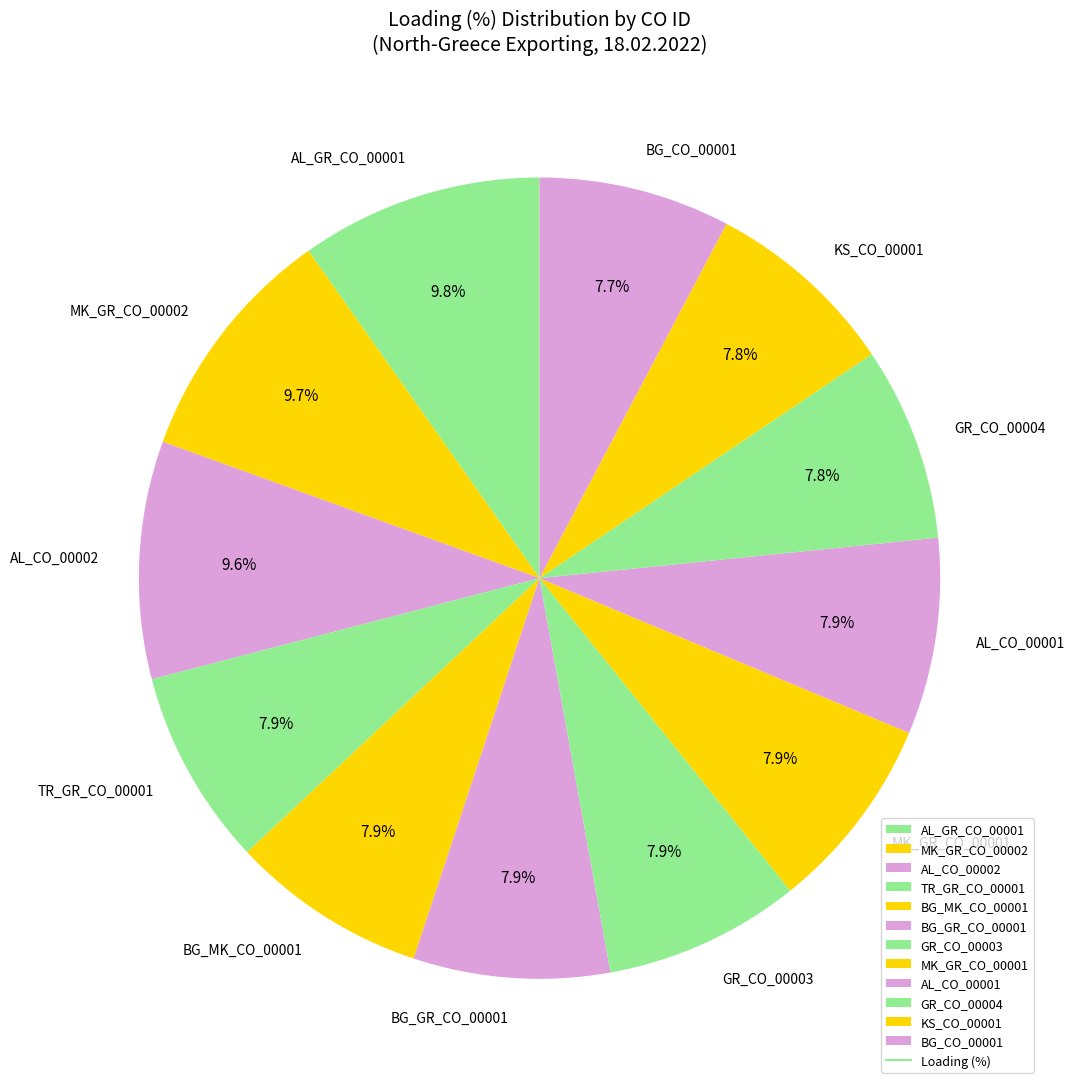

Approximately how many times larger is the value at AL_GR_CO_00001 compared to BG_CO_00001?

1.3